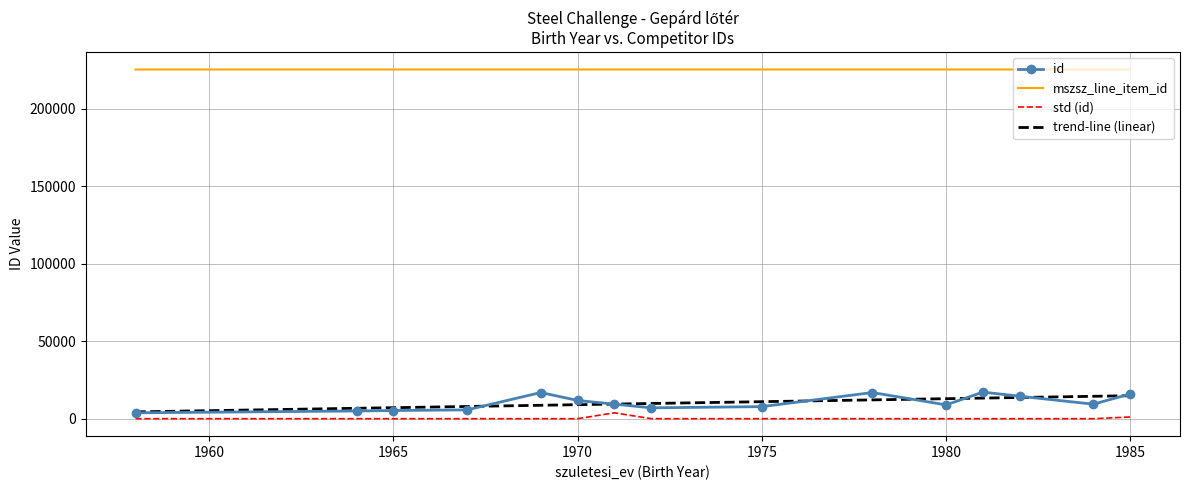

Which series has the widest spread of values?

id